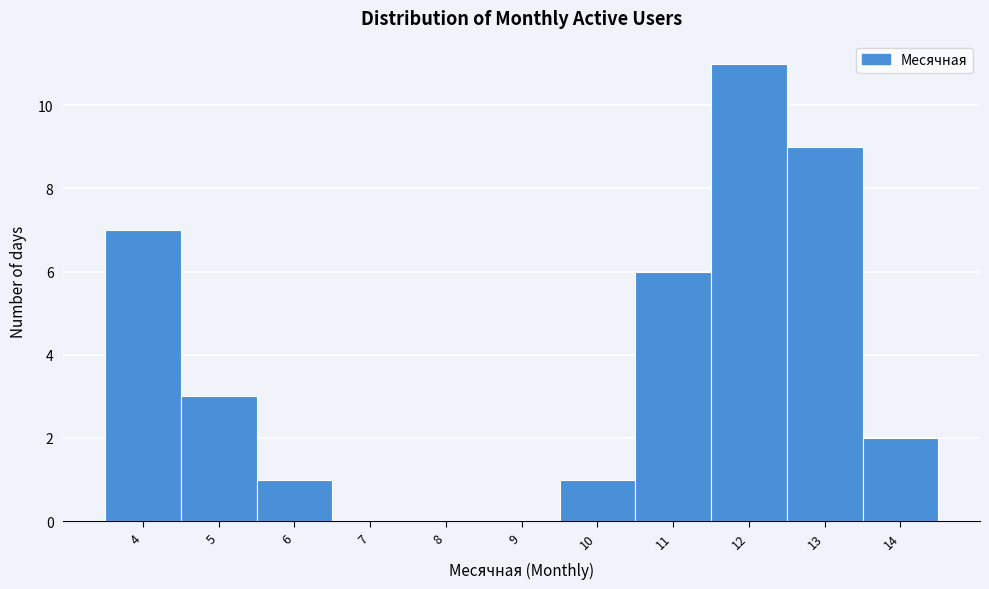

Reading left to right, transcribe this chart: for each bar, give the range it covers on the x-axis and its height. The values are not printed on the chart, so give them approximately, as read against the axis.

3.5 to 4.5: 7
4.5 to 5.5: 3
5.5 to 6.5: 1
6.5 to 7.5: 0
7.5 to 8.5: 0
8.5 to 9.5: 0
9.5 to 10.5: 1
10.5 to 11.5: 6
11.5 to 12.5: 11
12.5 to 13.5: 9
13.5 to 14.5: 2